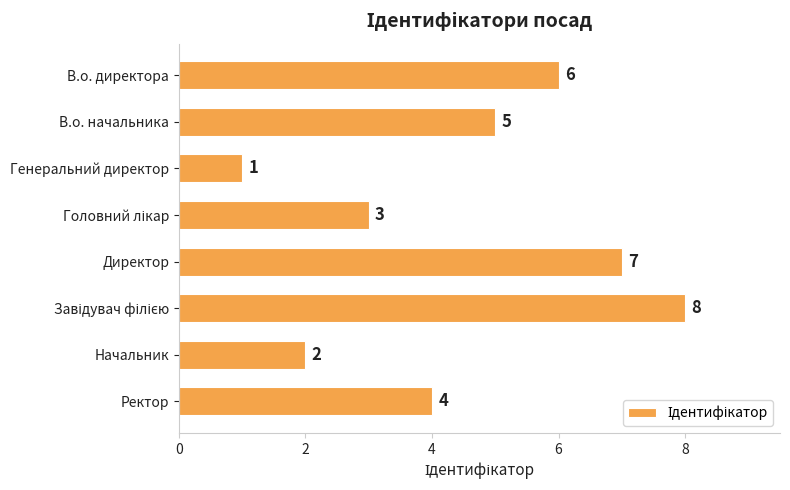

What is the sum of all values?

36